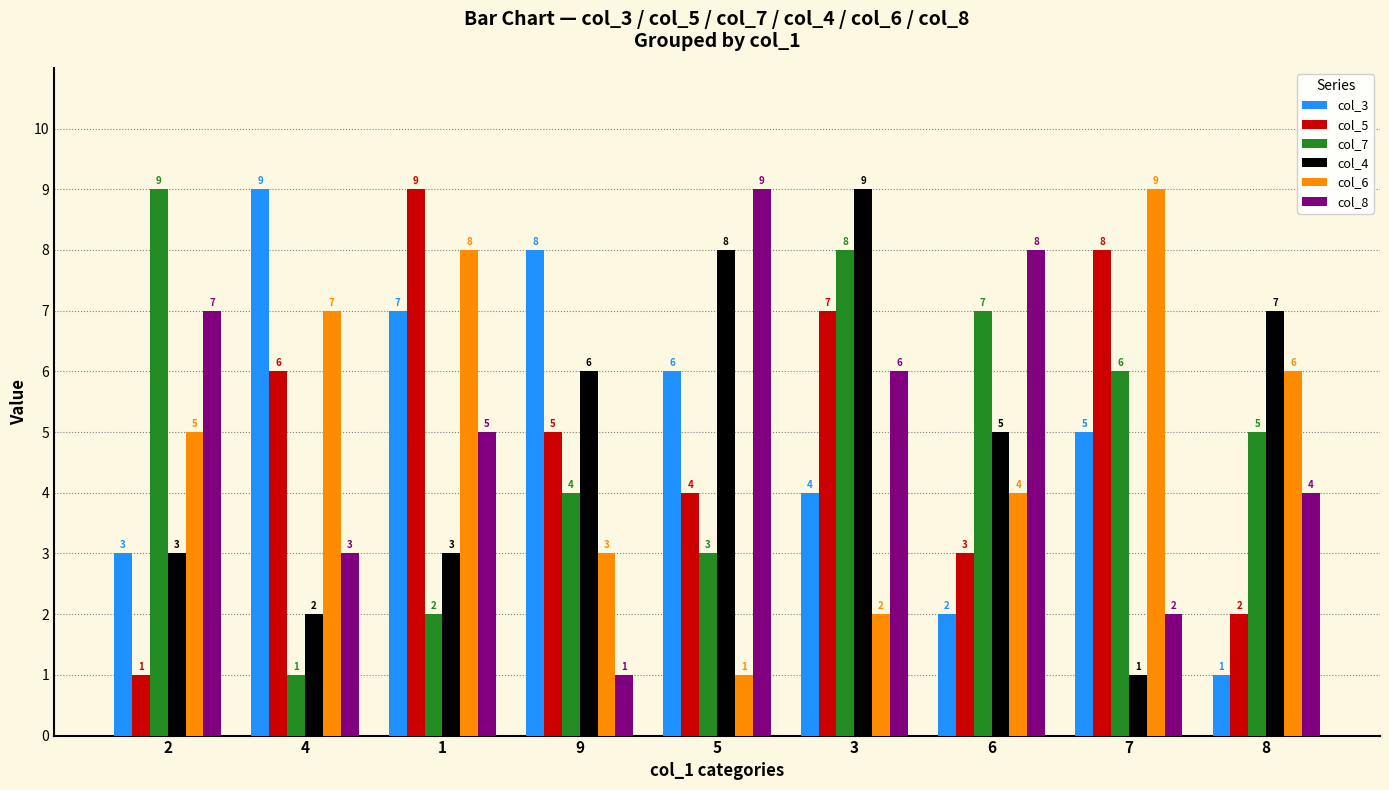

What is the difference between the col_6 values at 4 and 2?

2